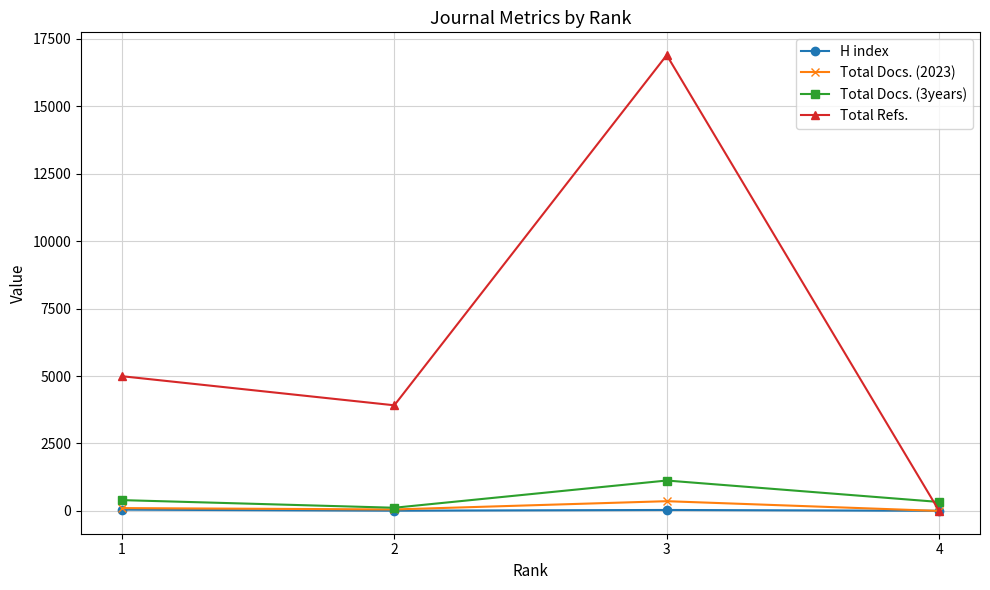

How many lines are shown in the chart?

4